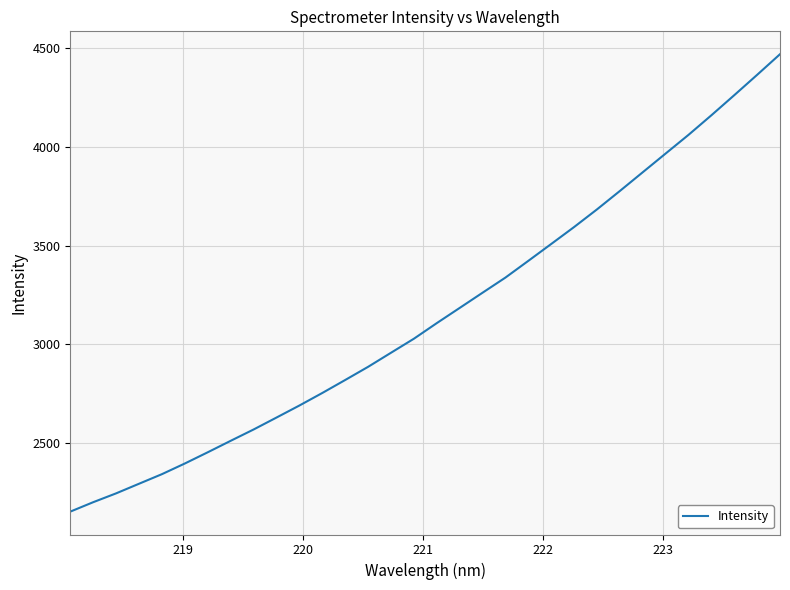

True or false: there are more than 0 points higher than both neighbors.

False